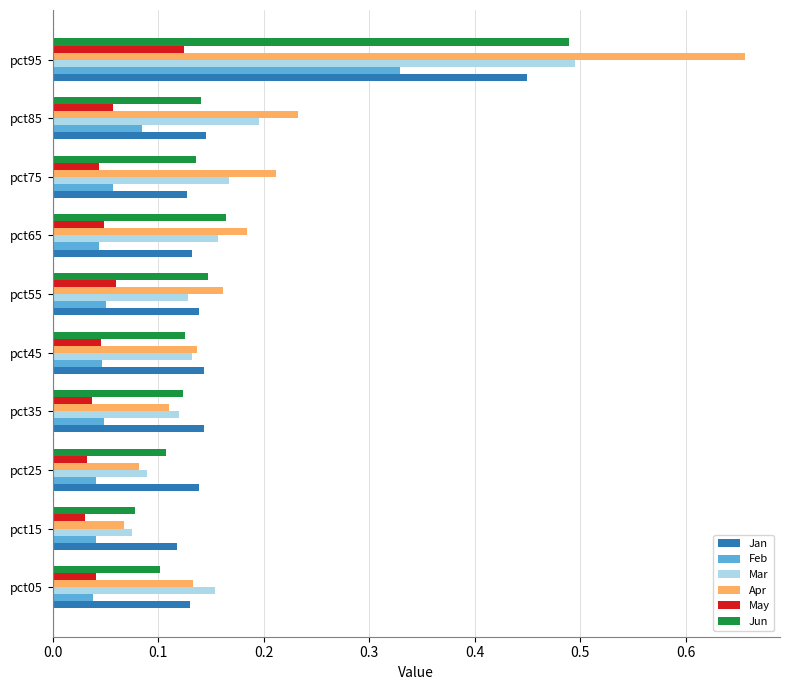

What are all the series names shown in the legend?

Jan, Feb, Mar, Apr, May, Jun